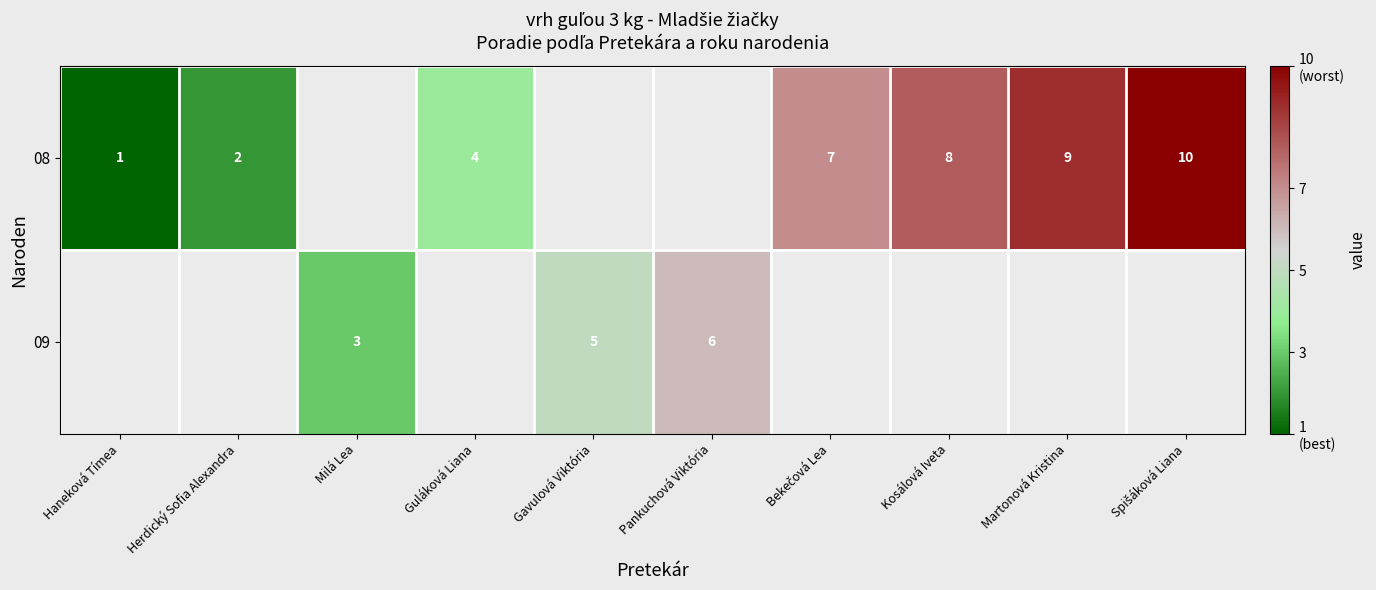

How many data points in row_1 are less than 6?

2